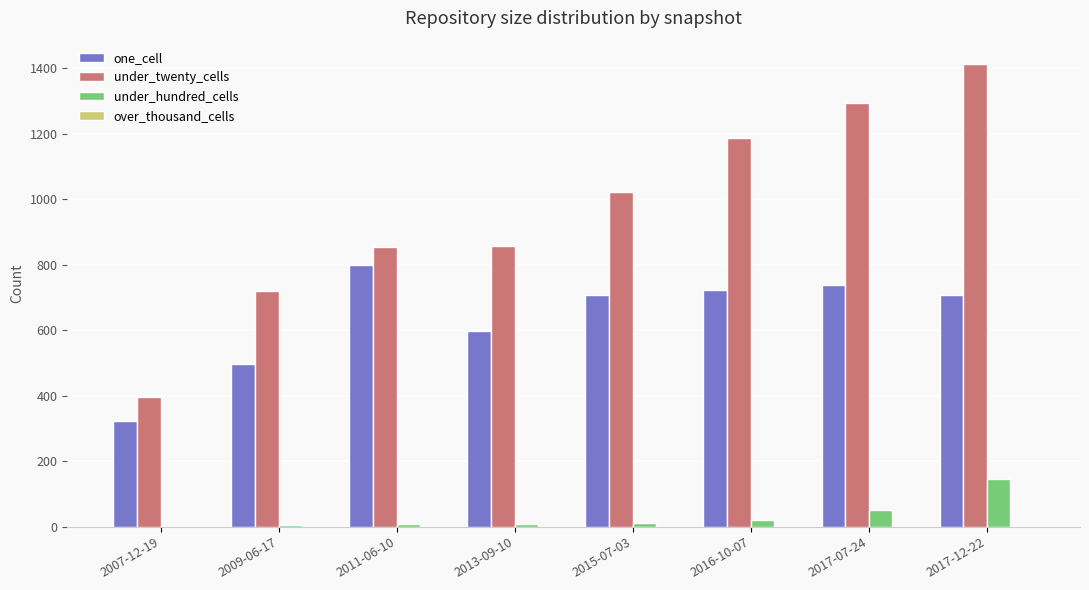

Which series has the largest total across all categories?

under_twenty_cells